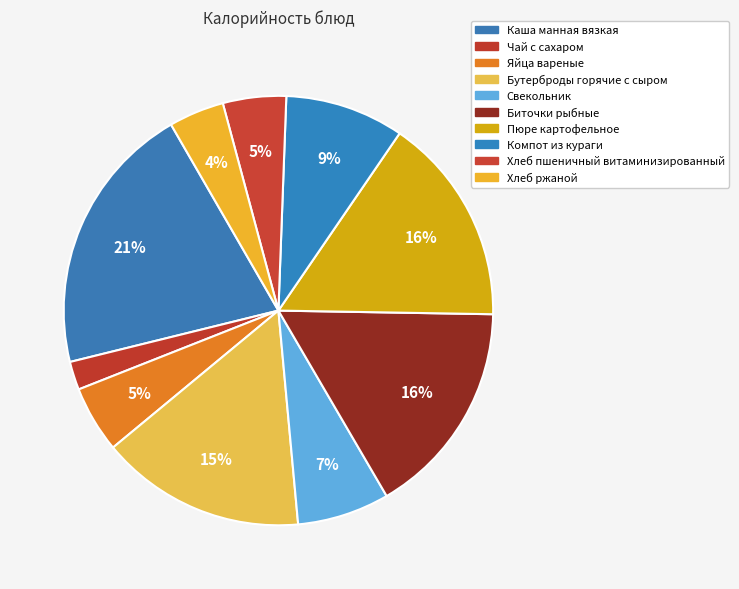

Count the number of slices in the pie.

10